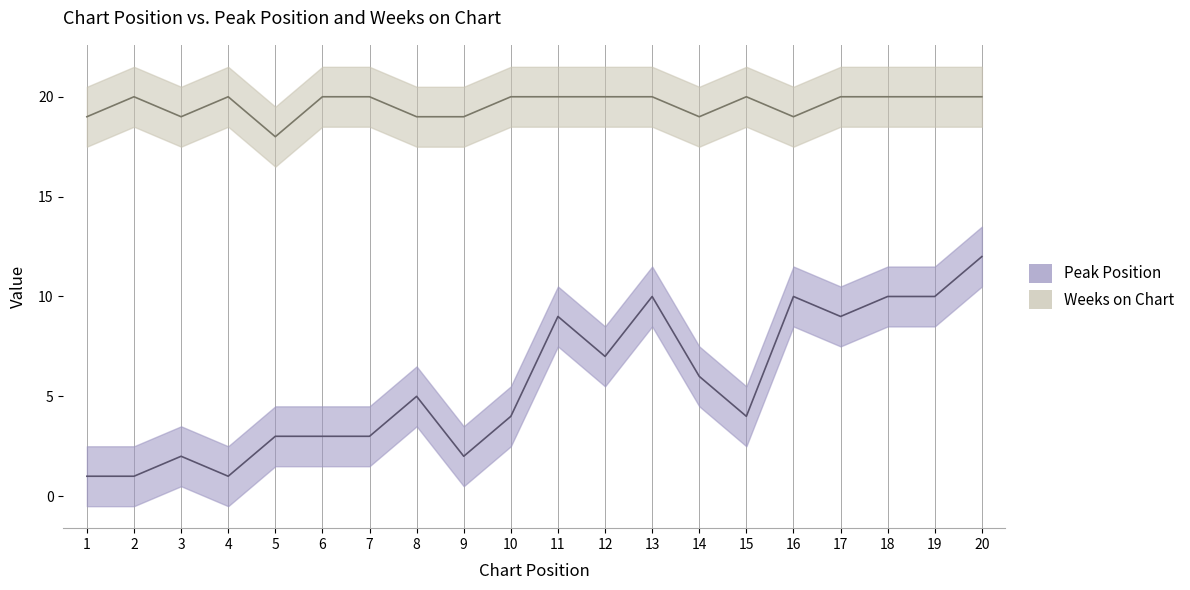

At 13, list the series in order from smallest to largest.

Peak Position, Weeks on Chart